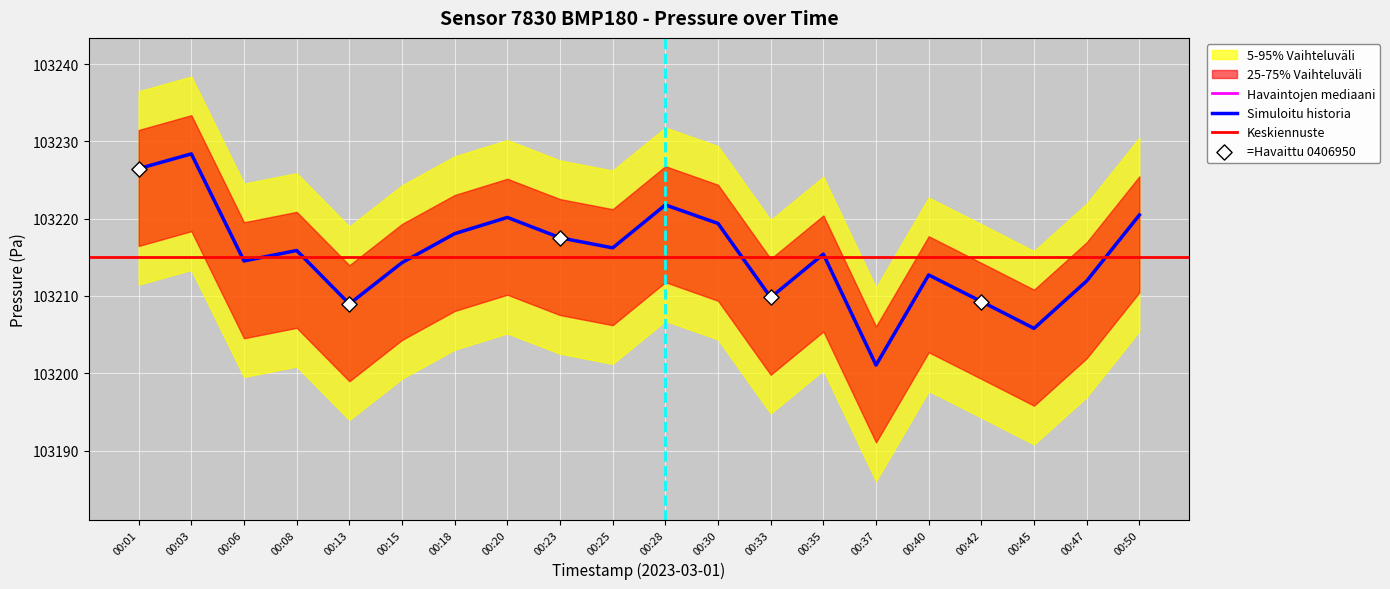

Which series contains the highest Y value?

pressure_wide_upper